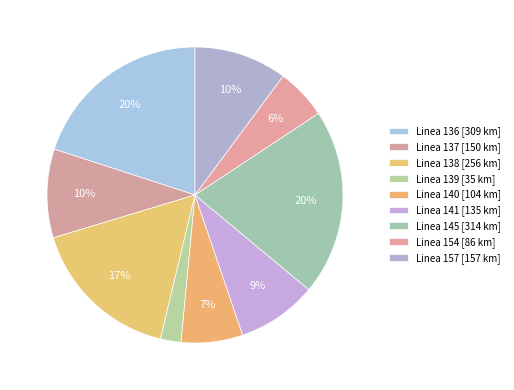

How many slices are in this pie chart?

9